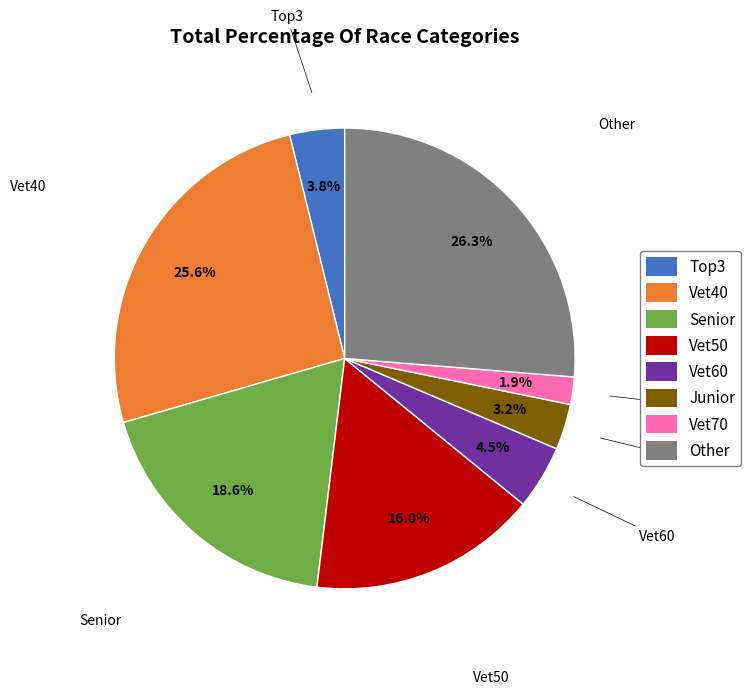

How many segments does this pie chart have?

8